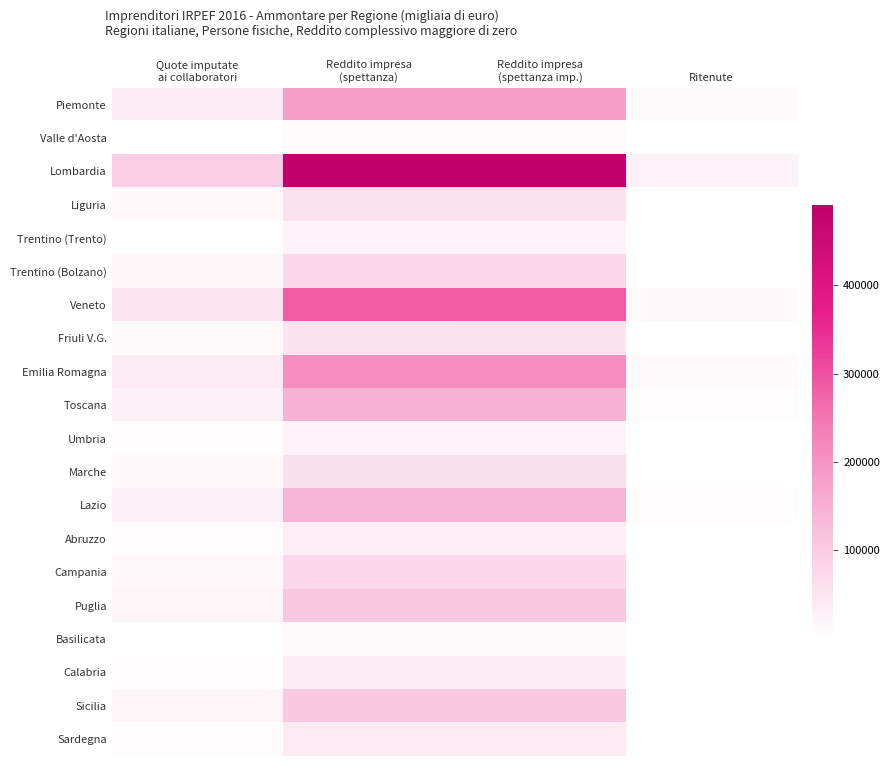

What is the spread (max minus min) of values at Quote imputate
ai collaboratori?

91059